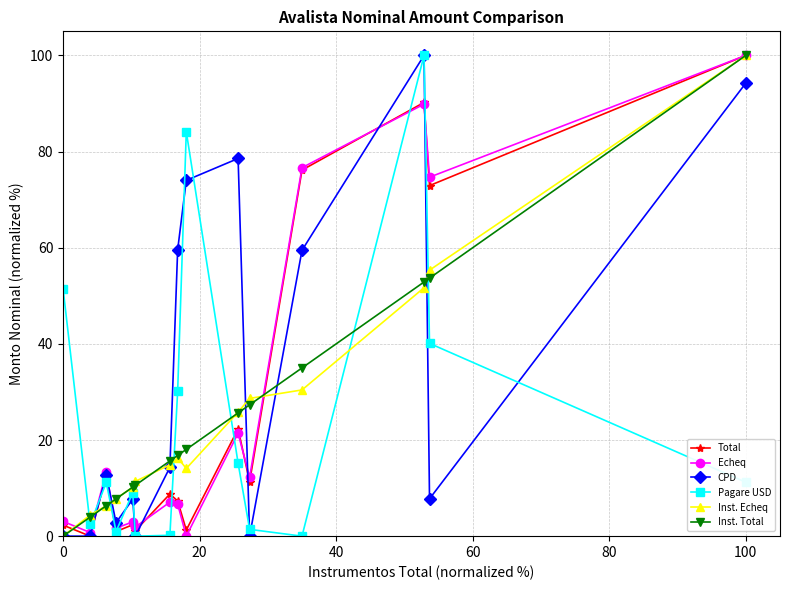

What is the difference between the second highest and second lowest values in the Echeq series?

89.1